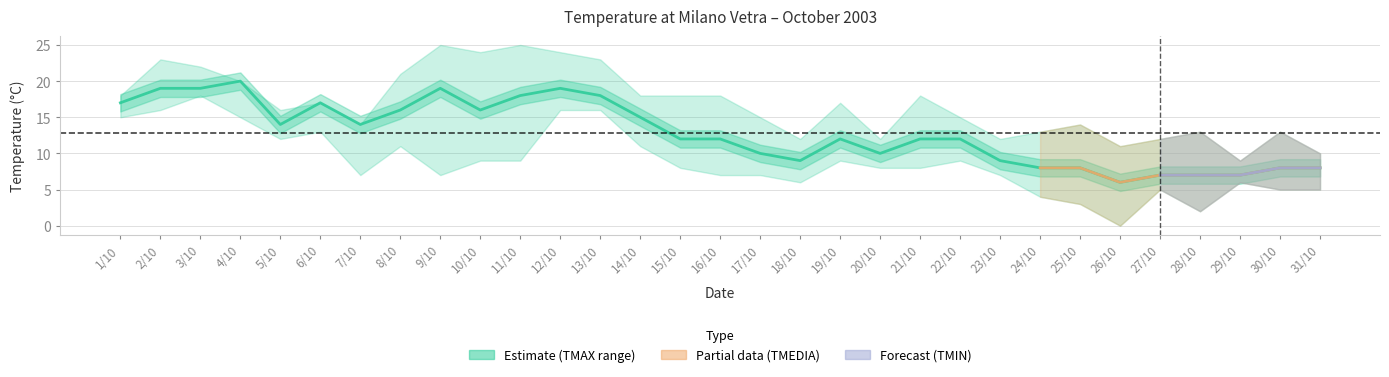

What is the maximum value shown in the chart?

25